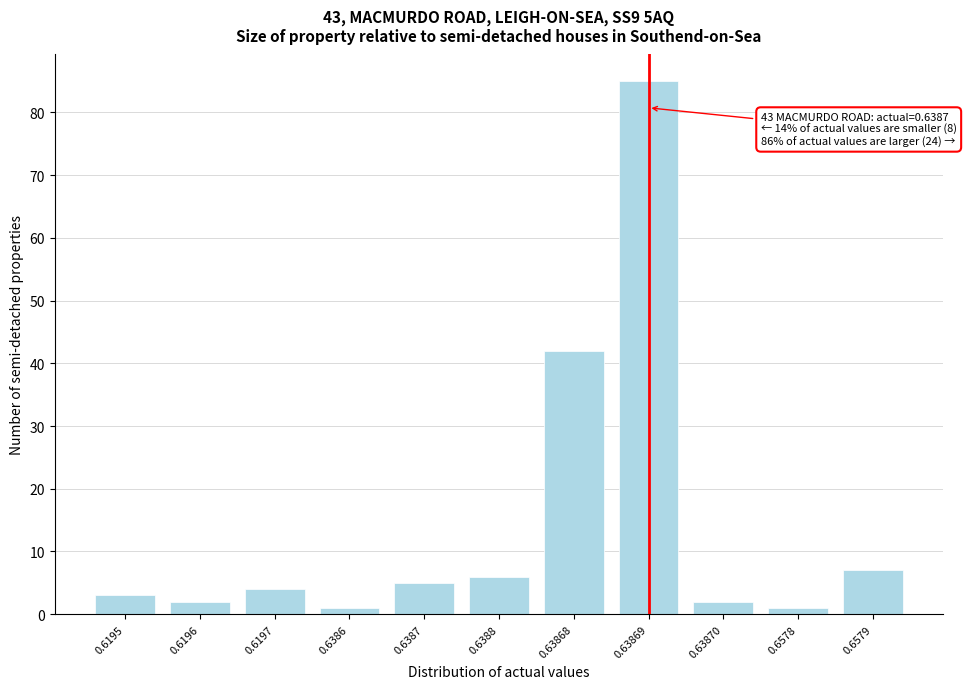

Reading right to left, what are all the values shown in this chart?

7	1	2	85	42	6	5	1	4	2	3